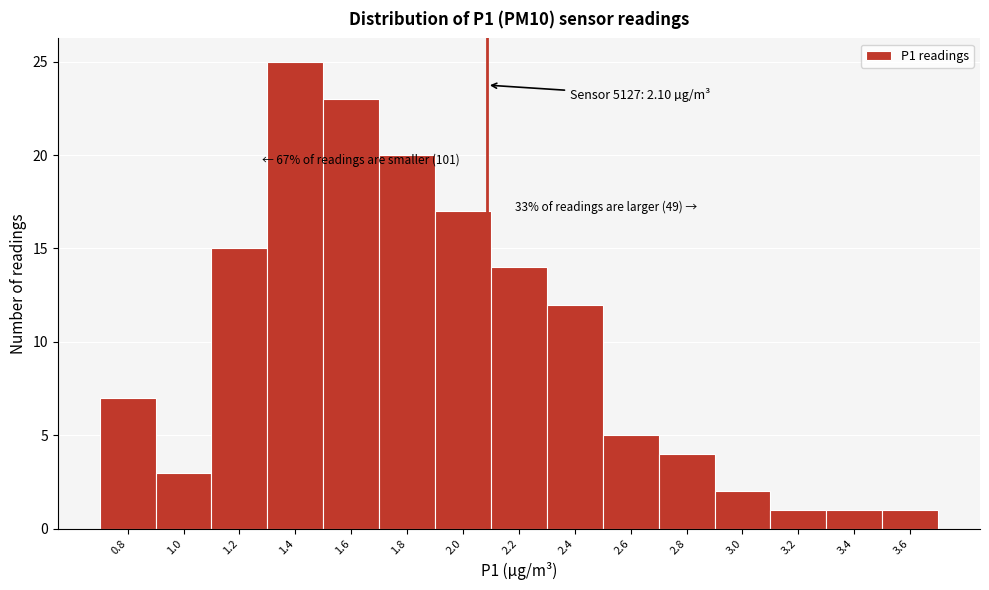

Over which range of the x-axis is the bar tallest?

1.30 to 1.50